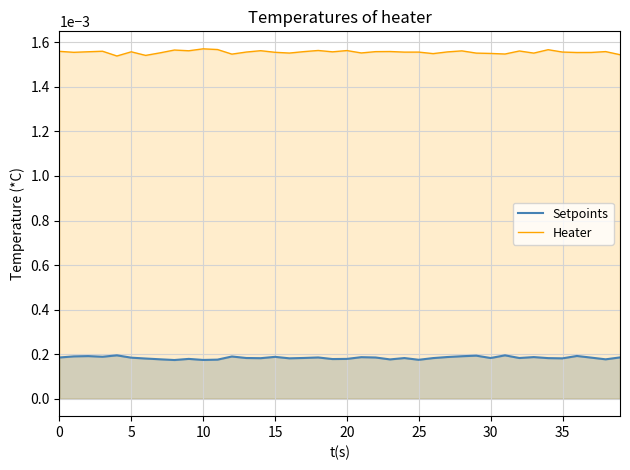

True or false: Heater and Setpoints intersect in this chart.

False